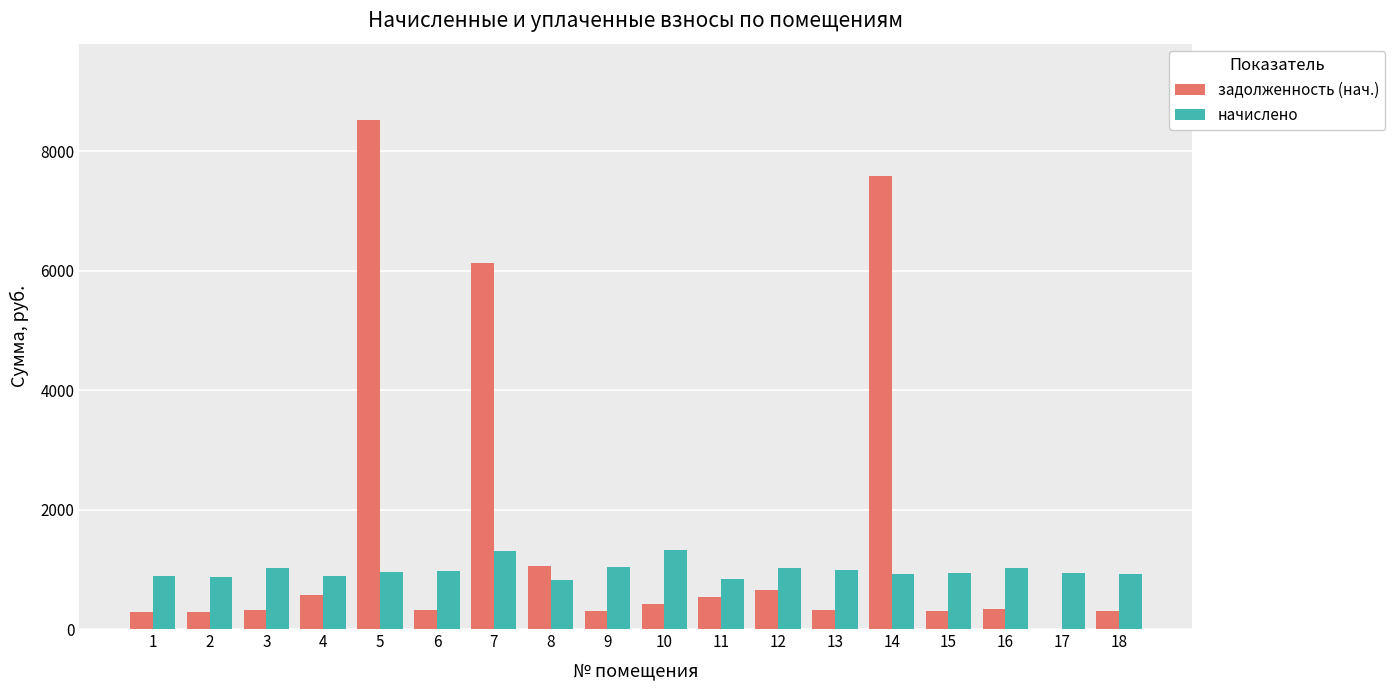

What are all the series names shown in the legend?

задолженность (нач.), начислено